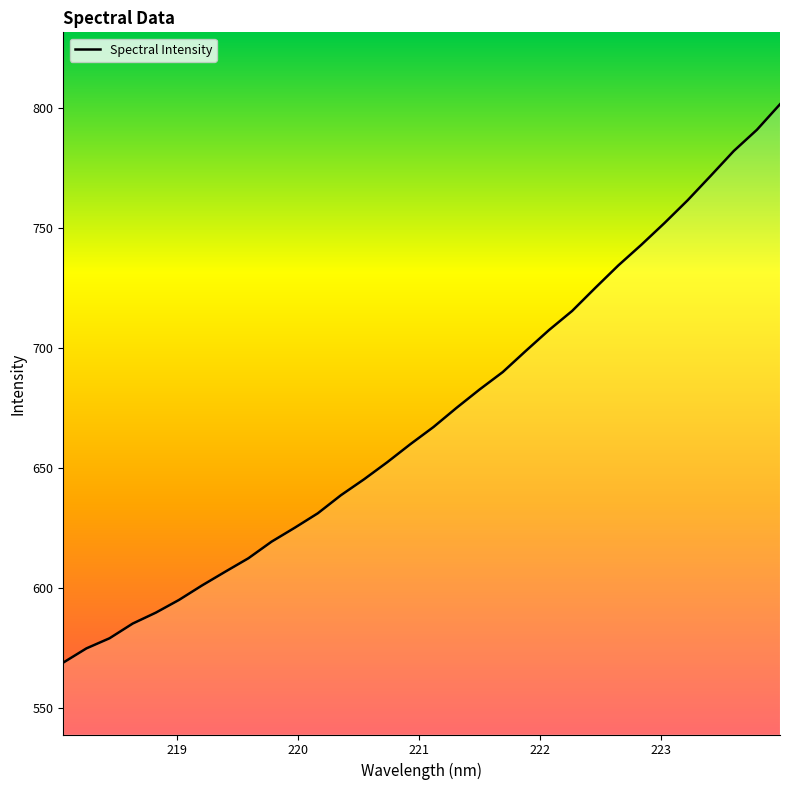

What is the smallest value displayed?

568.8